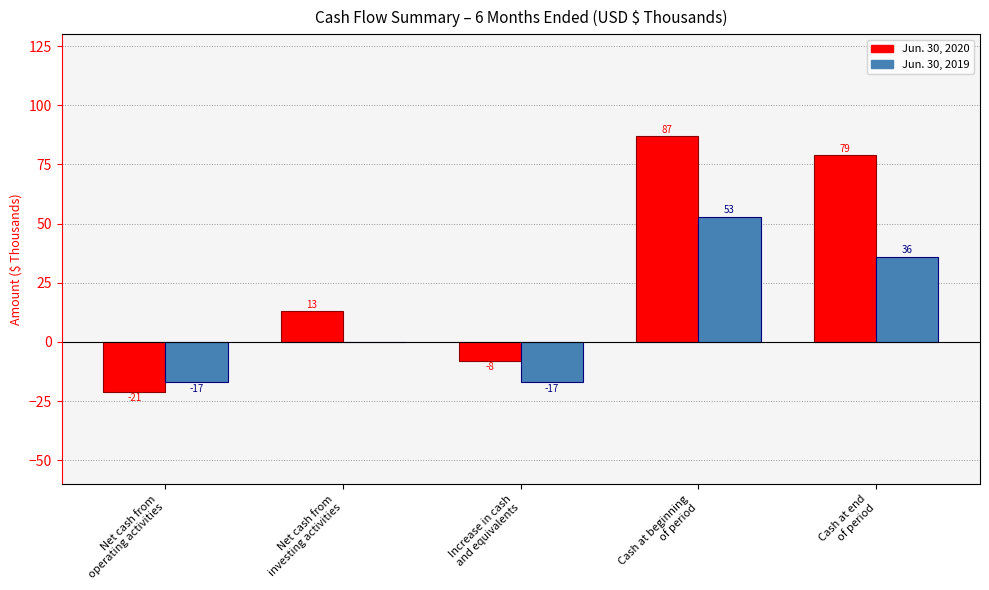

What is the sum of all Jun. 30, 2019 values?

55